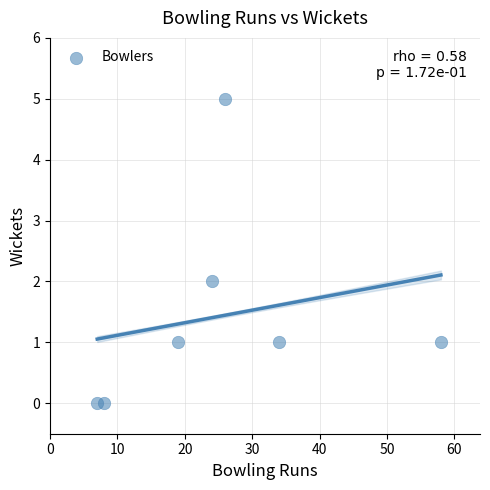

What is the average X value?

25